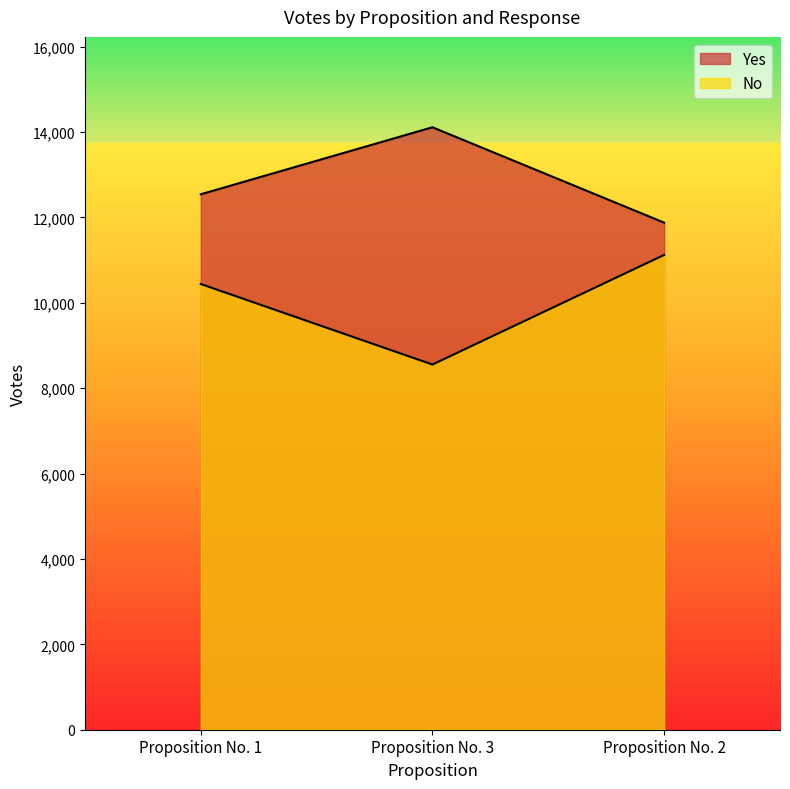

What are all the series names shown in the legend?

Yes, No